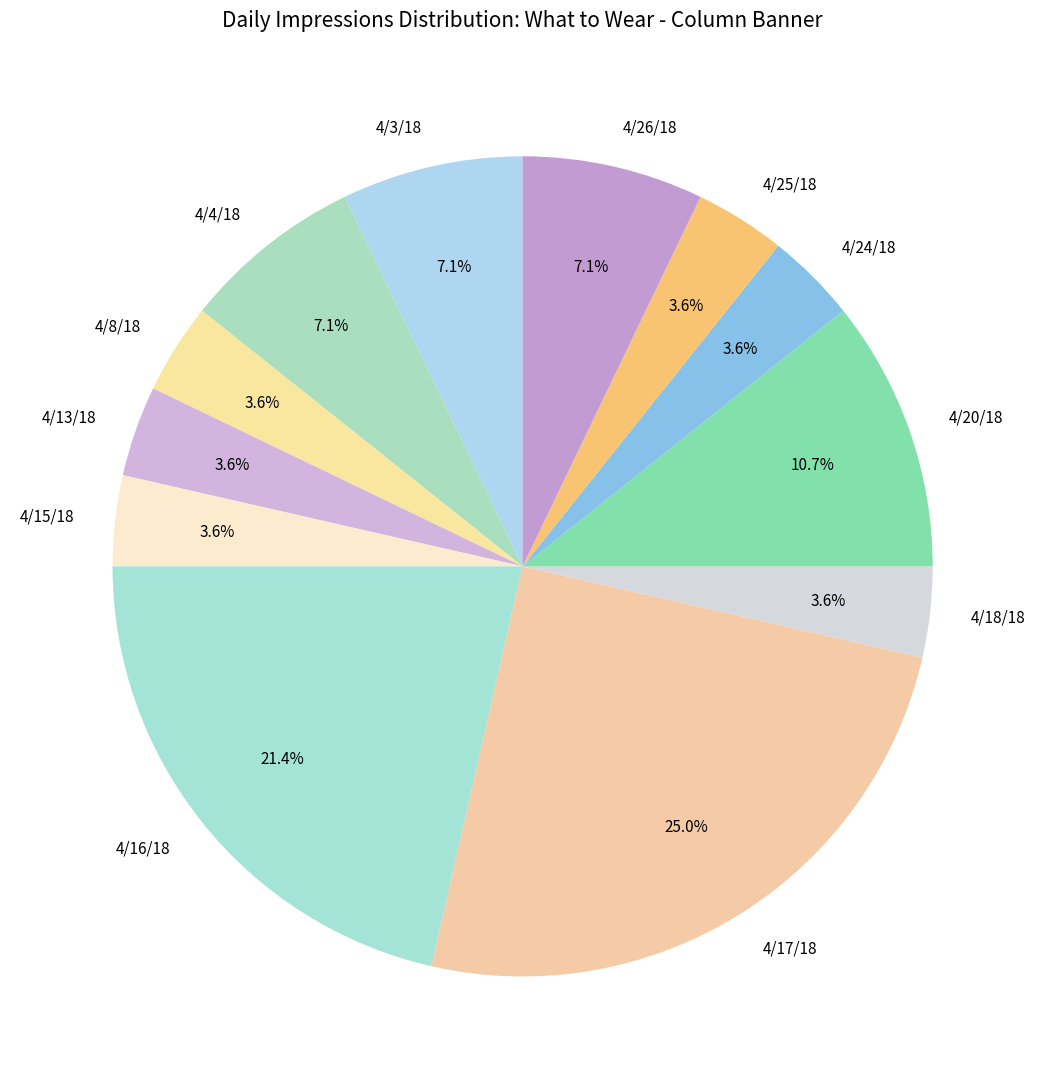

True or false: 4/20/18 accounts for 11% of the total.

True